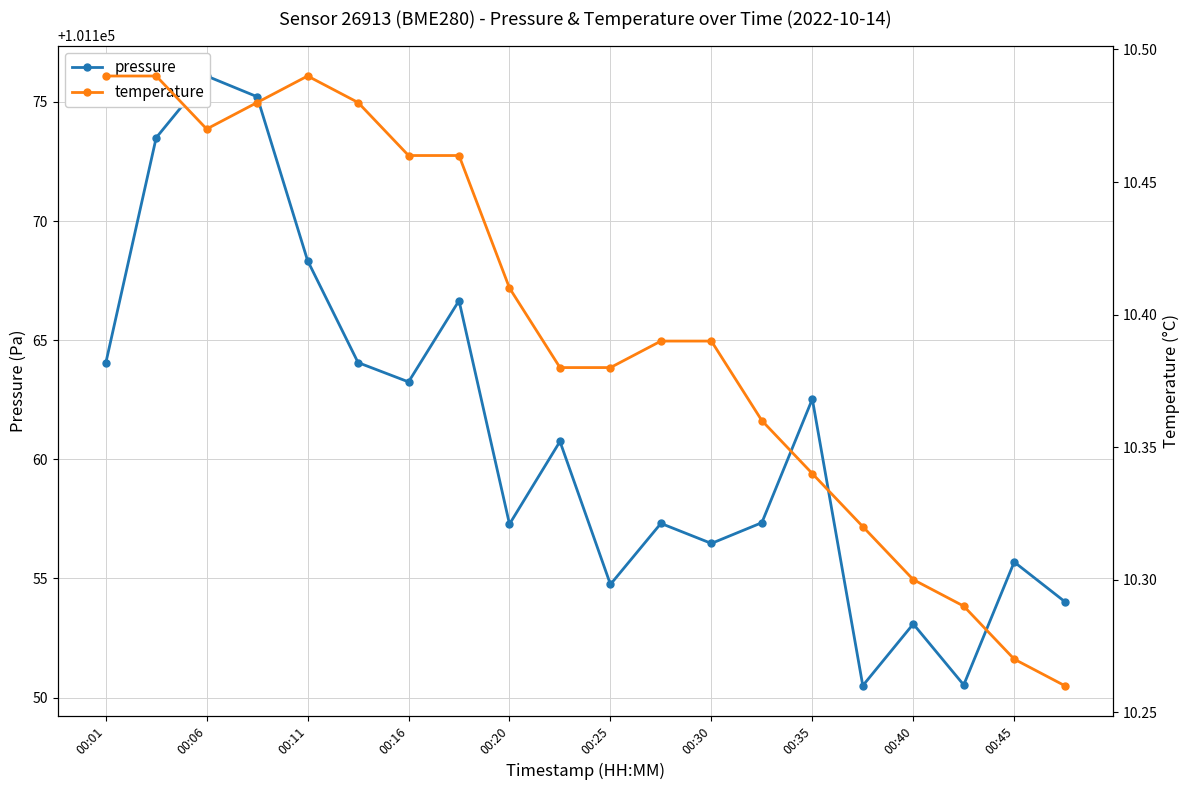

Is the value of pressure at 00:35 greater than the value of temperature at 00:20?

Yes